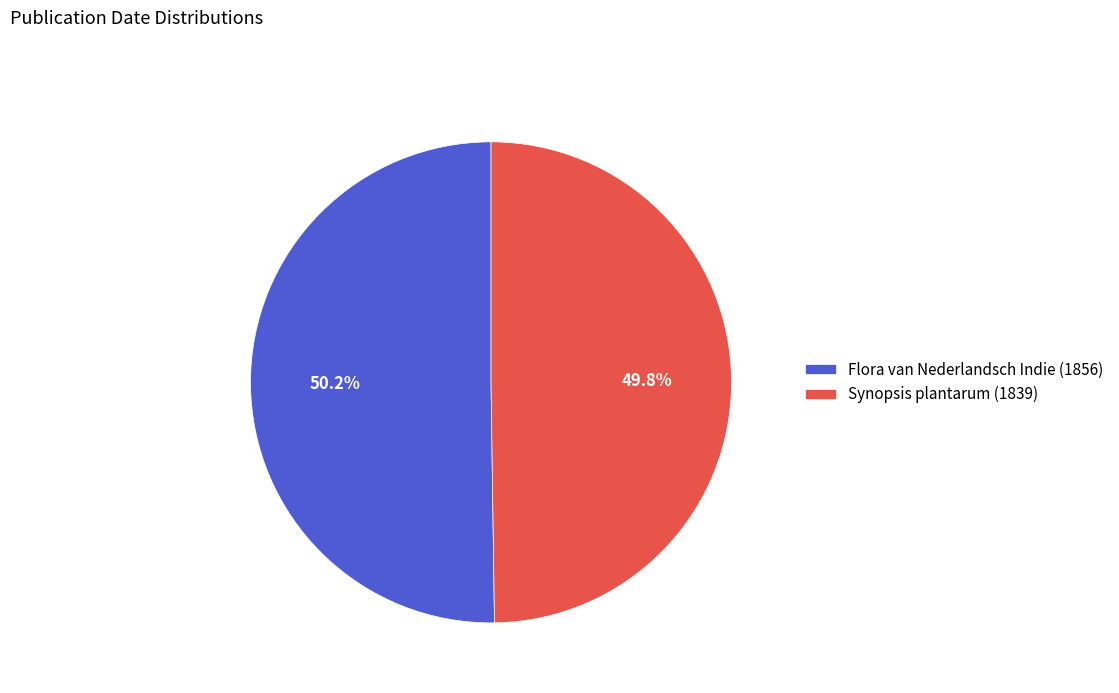

To the nearest percent, what is the combined percentage of Flora van Nederlandsch Indie (1856) and Synopsis plantarum (1839)?

100%